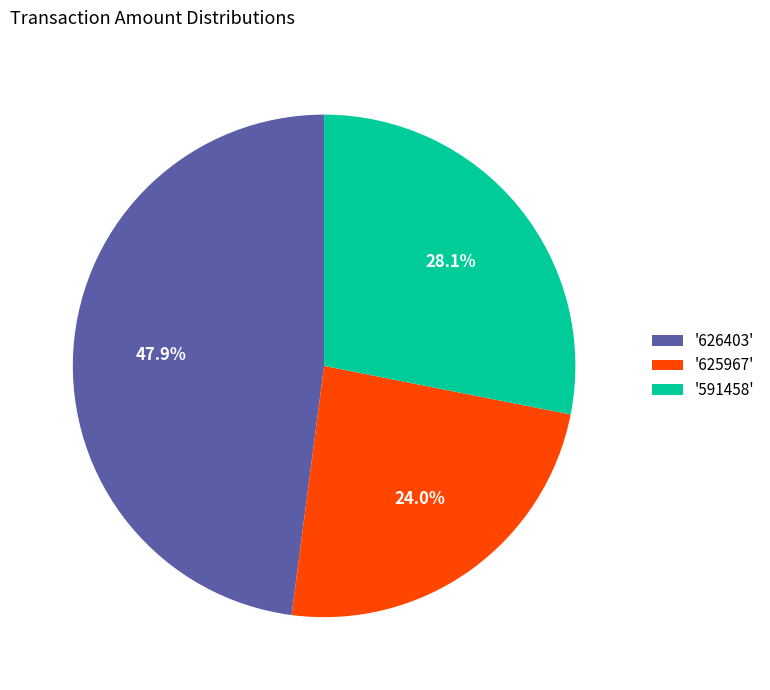

Which slice is the largest?

'626403'